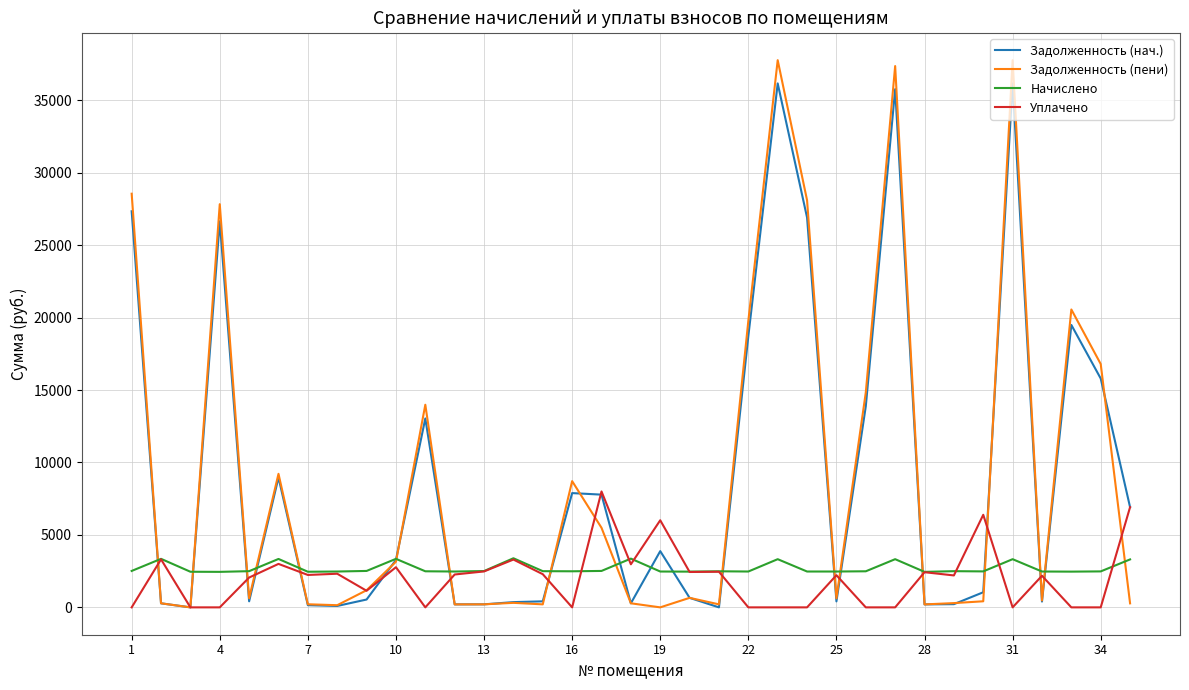

Which series has the largest range (max minus min)?

Задолженность (пени)